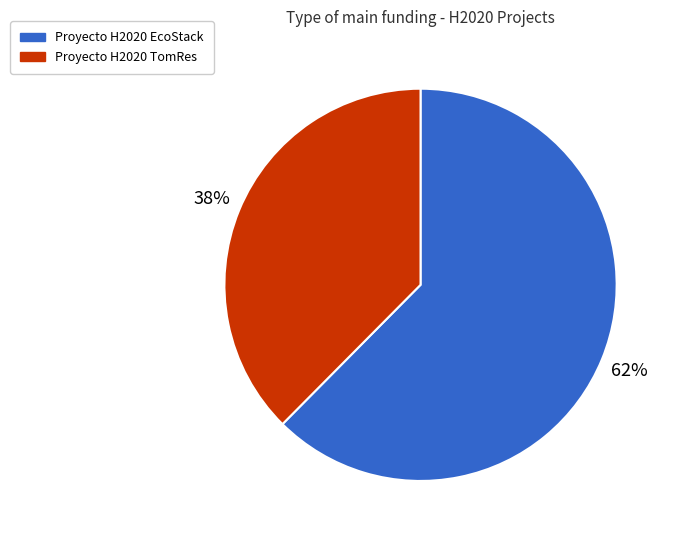

Does Proyecto H2020 TomRes account for over 50% of the chart?

No